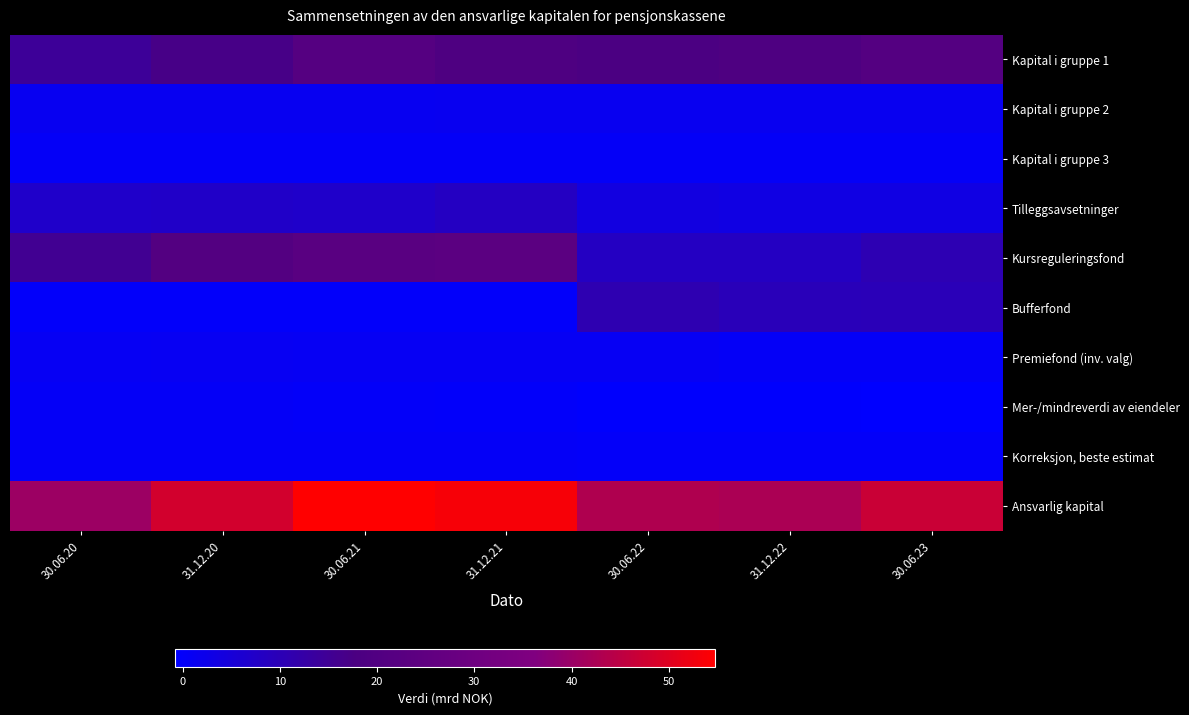

What is the smallest value displayed?

-0.8